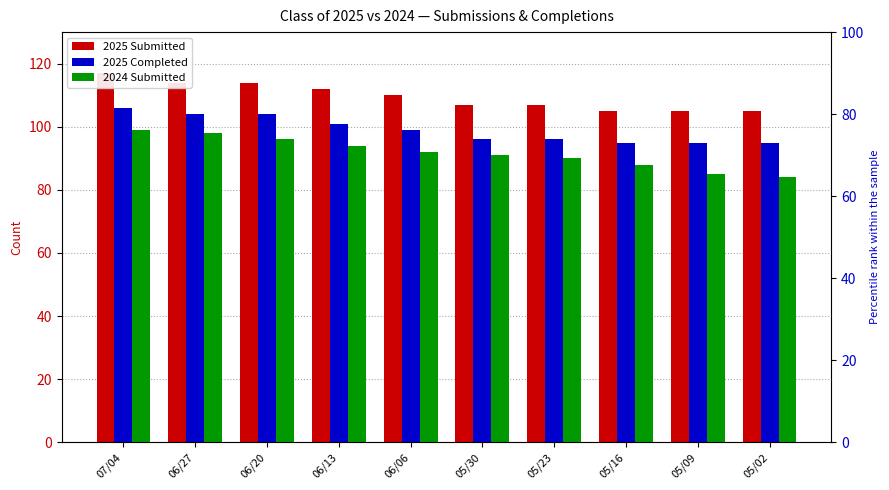

Is it true that 2024 Submitted equals 92 at 06/06?

True